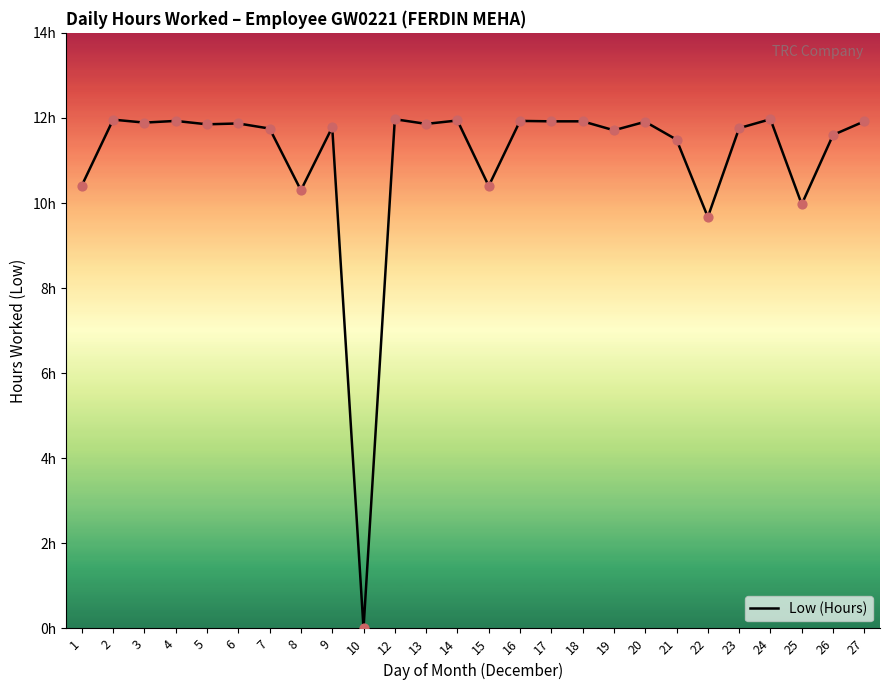

Approximately how many times larger is the value at 9 compared to 19?

1.0